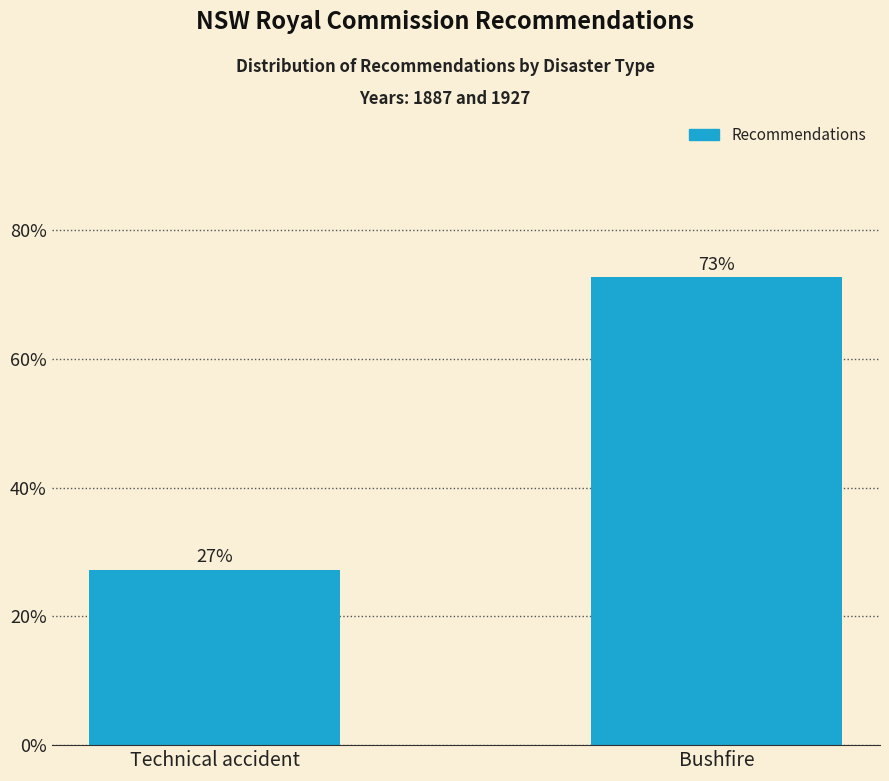

The chart shows a value of 27.3 at Technical accident. True or false?

True